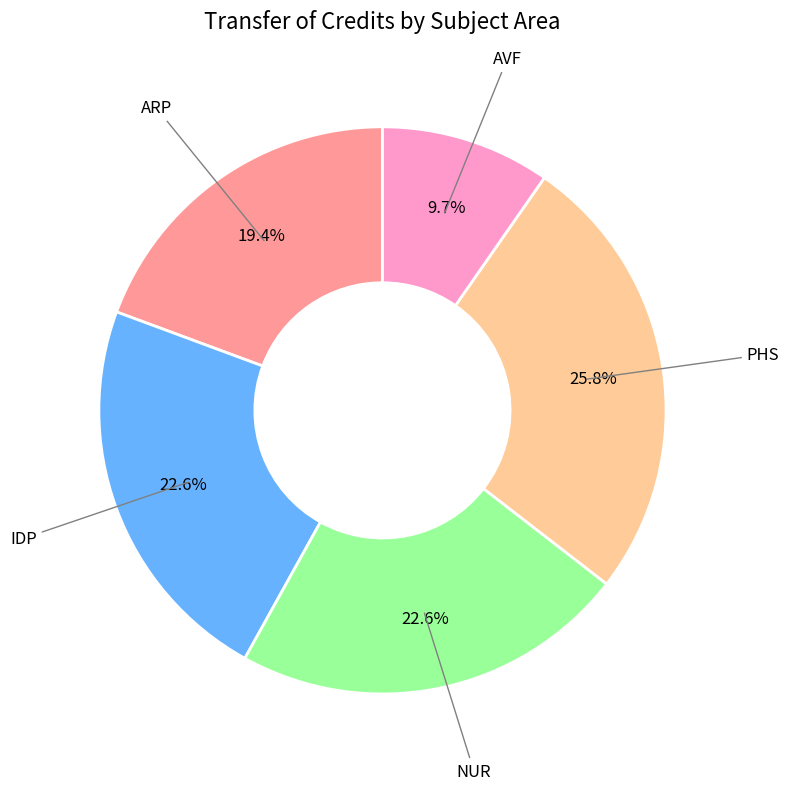

Count the number of slices in the pie.

5